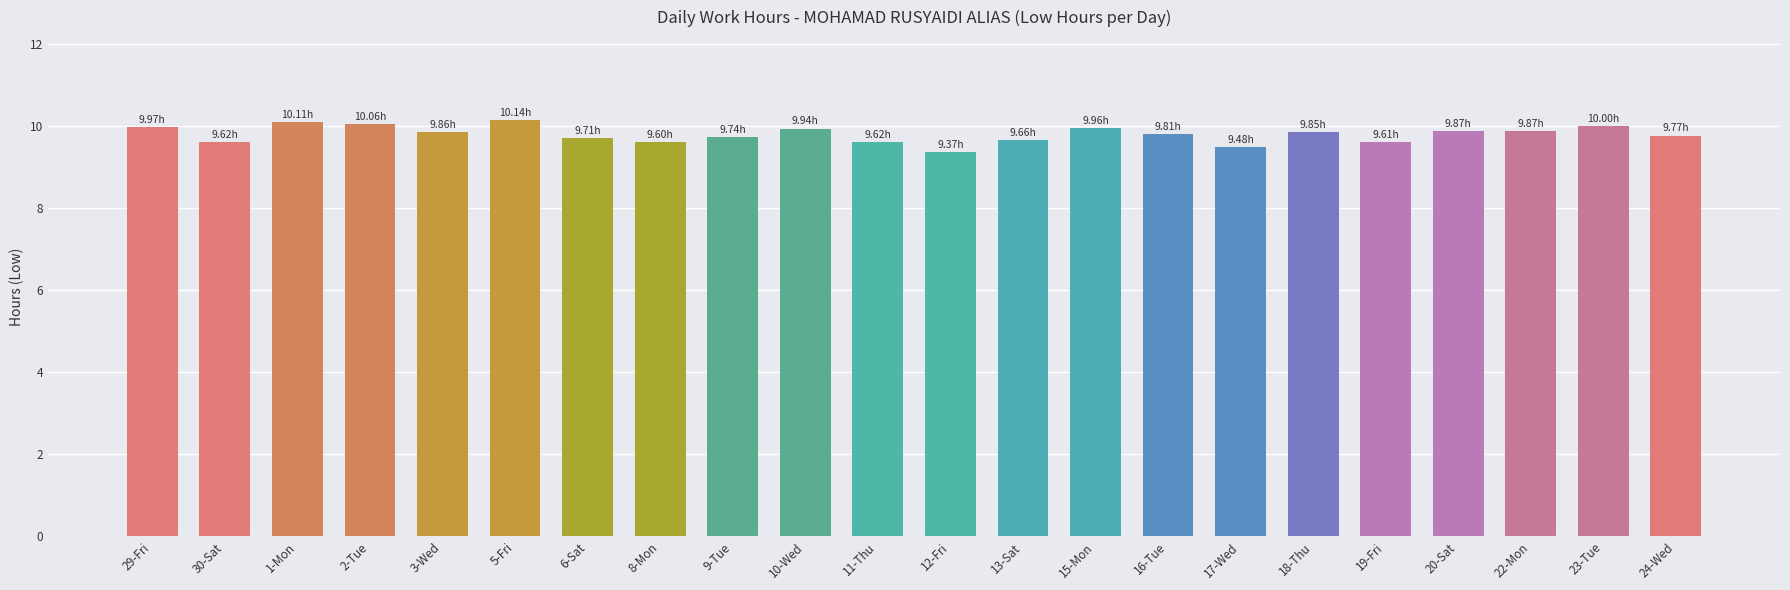

What is the ratio of the value at 30-Sat to the value at 29-Fri?

1.0